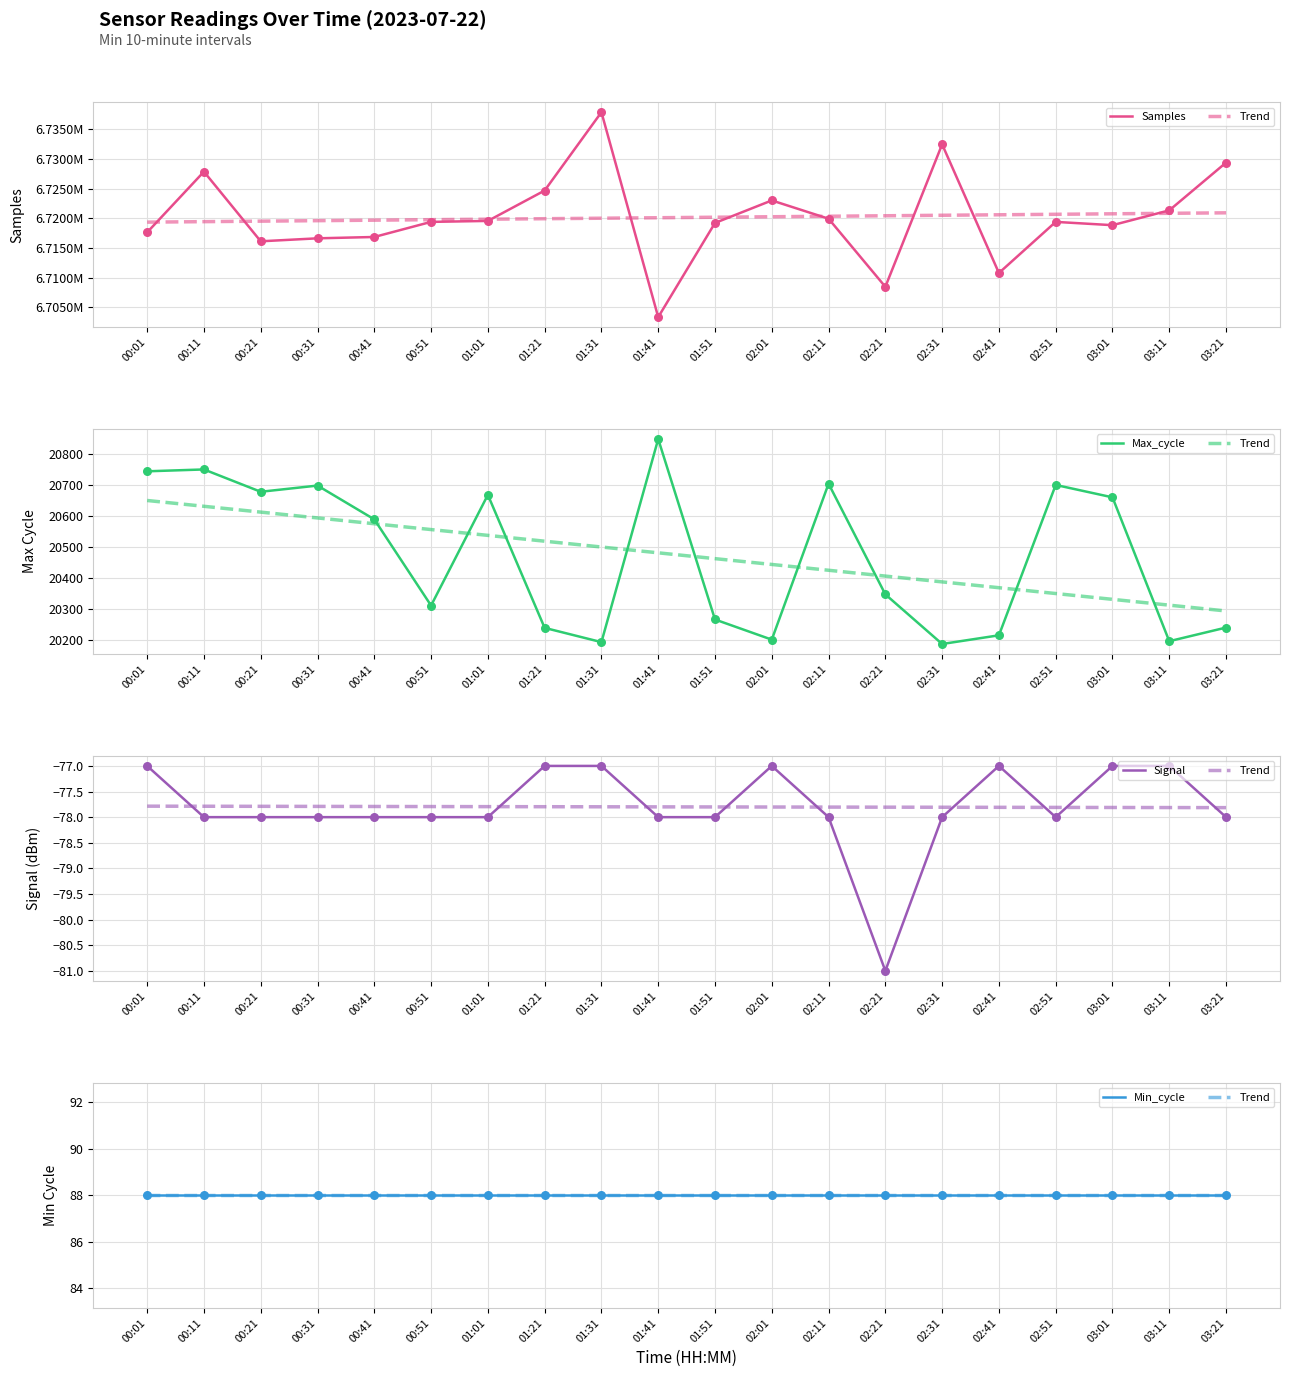

Which series reaches the minimum Y coordinate?

Signal